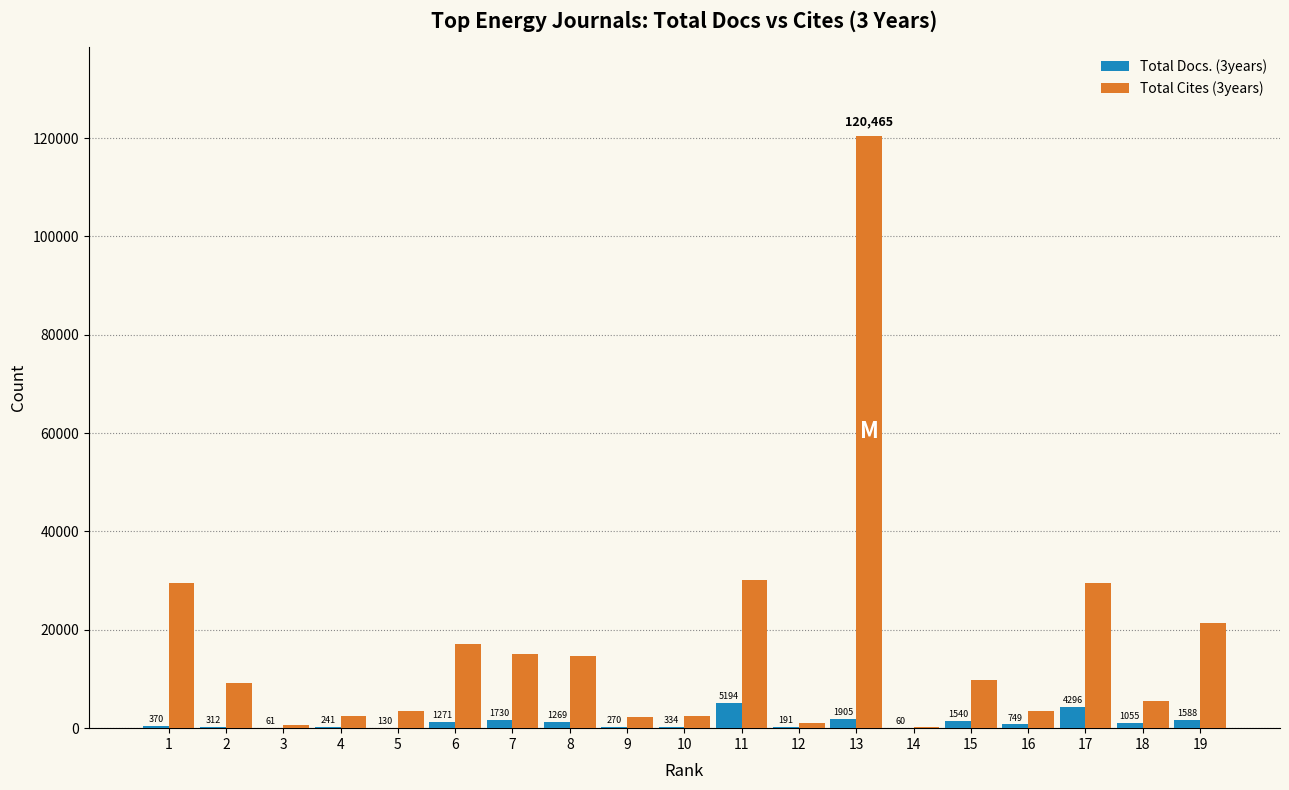

Which series has the largest range (max minus min)?

Total Cites (3years)